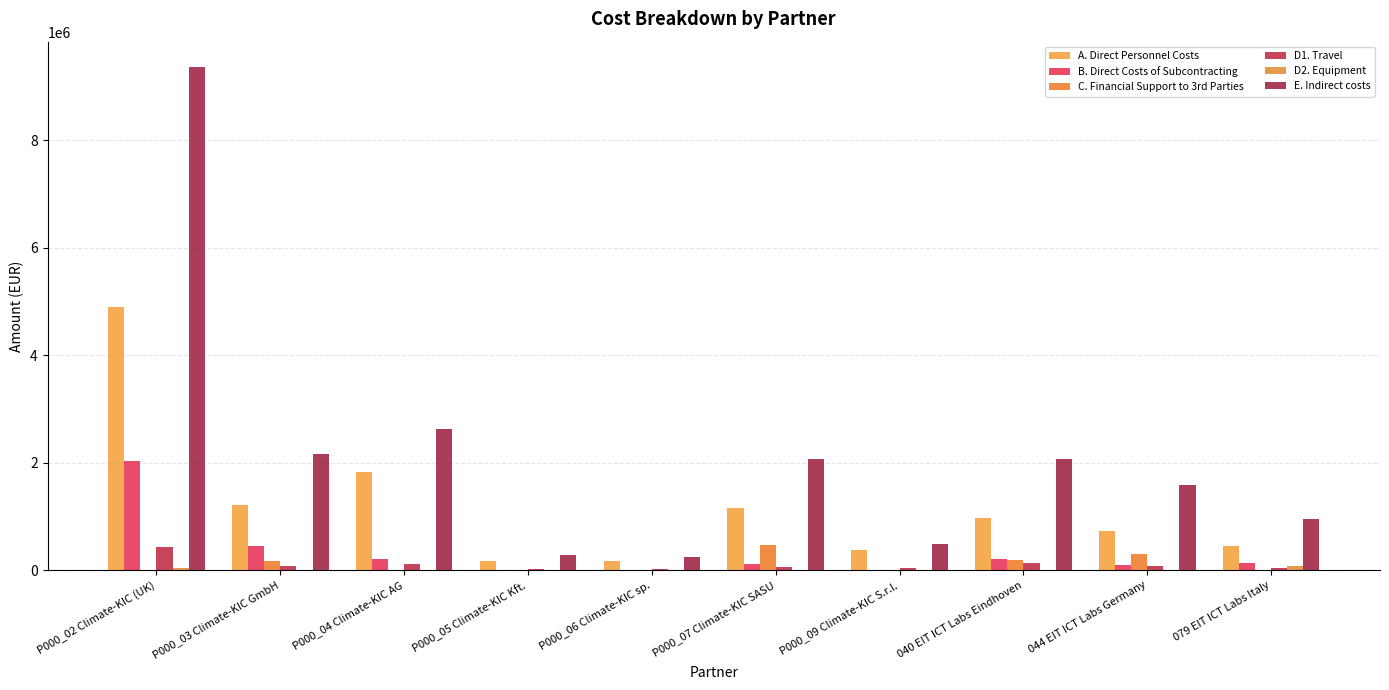

What is the label of the 5th bar from the right?

P000_07 Climate-KIC SASU